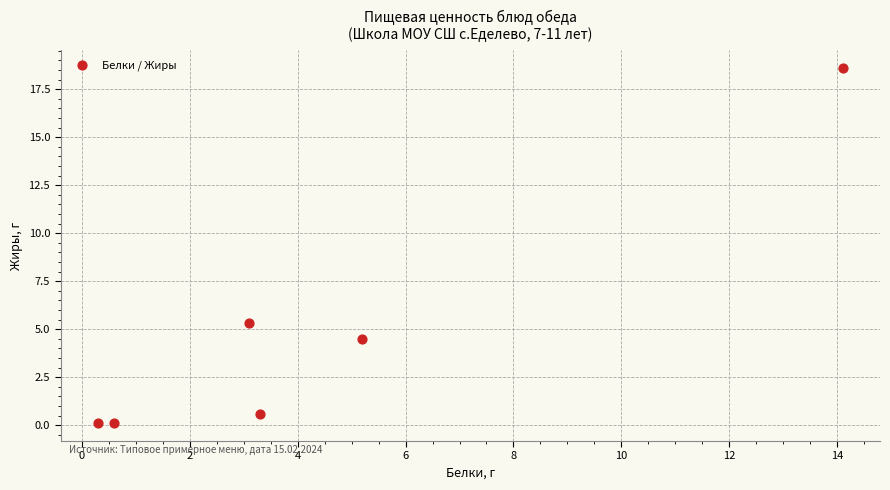

What is the range of X values (max minus min)?

13.8